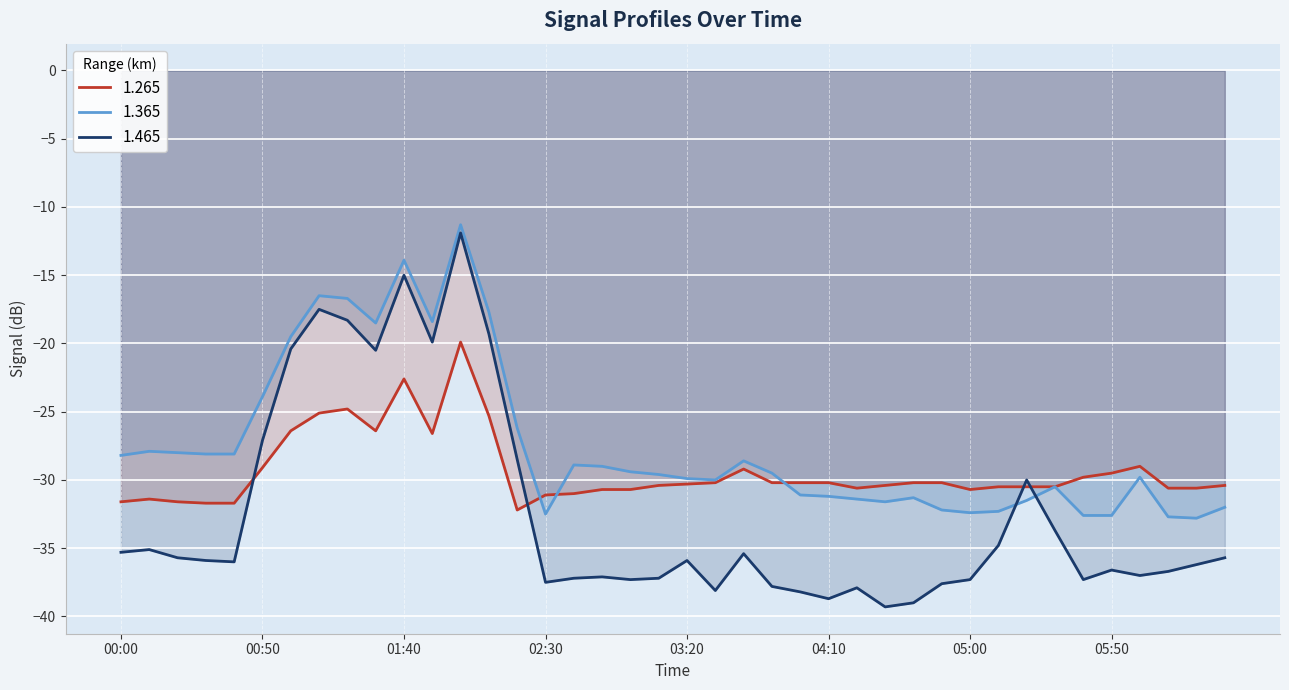

Between which two adjacent categories do 1.465 and 1.365 first intersect?

2003/04/09 05:10 and 2003/04/09 05:20